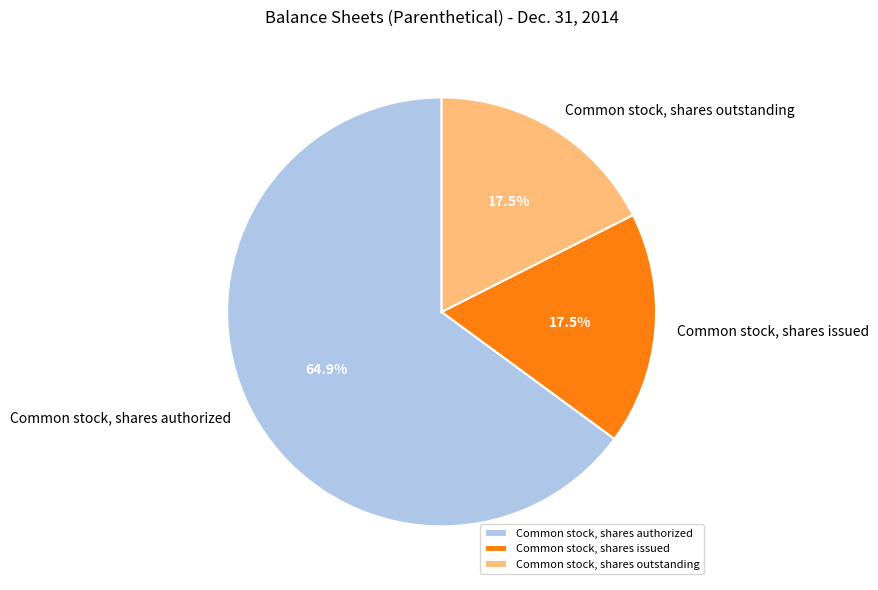

What is the ratio of the value at Common stock, shares authorized to the value at Common stock, shares issued?

3.7